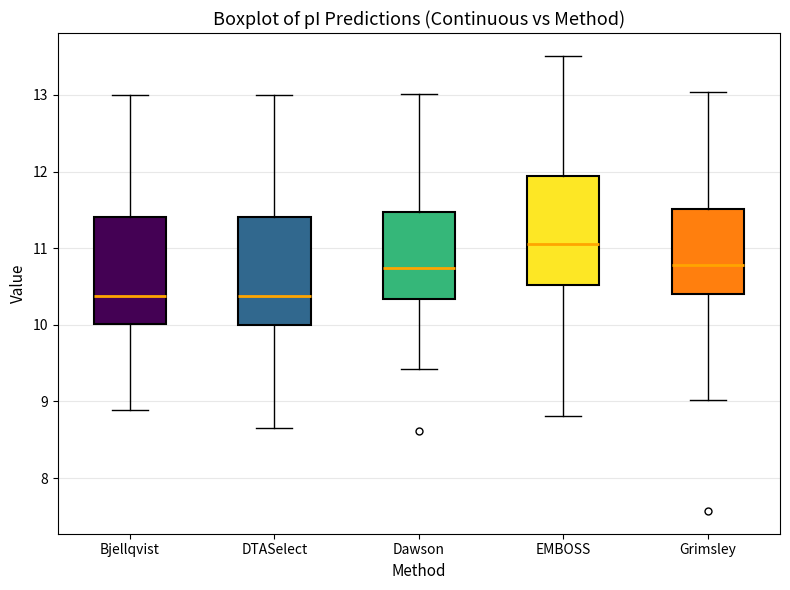

Reading left to right, transcribe this box plot: for each box, give where its median line is, the range the box spans, and where its two whiskers end, as read against the y-axis. The values are not printed on the chart, so give them approximately, as read against the axis.

Bjellqvist: median 10.4, box 10.0 to 11.4, whiskers 8.9 to 13.0
DTASelect: median 10.4, box 10.0 to 11.4, whiskers 8.7 to 13.0
Dawson: median 10.7, box 10.3 to 11.5, whiskers 9.4 to 13.0
EMBOSS: median 11.1, box 10.5 to 11.9, whiskers 8.8 to 13.5
Grimsley: median 10.8, box 10.4 to 11.5, whiskers 9.0 to 13.0